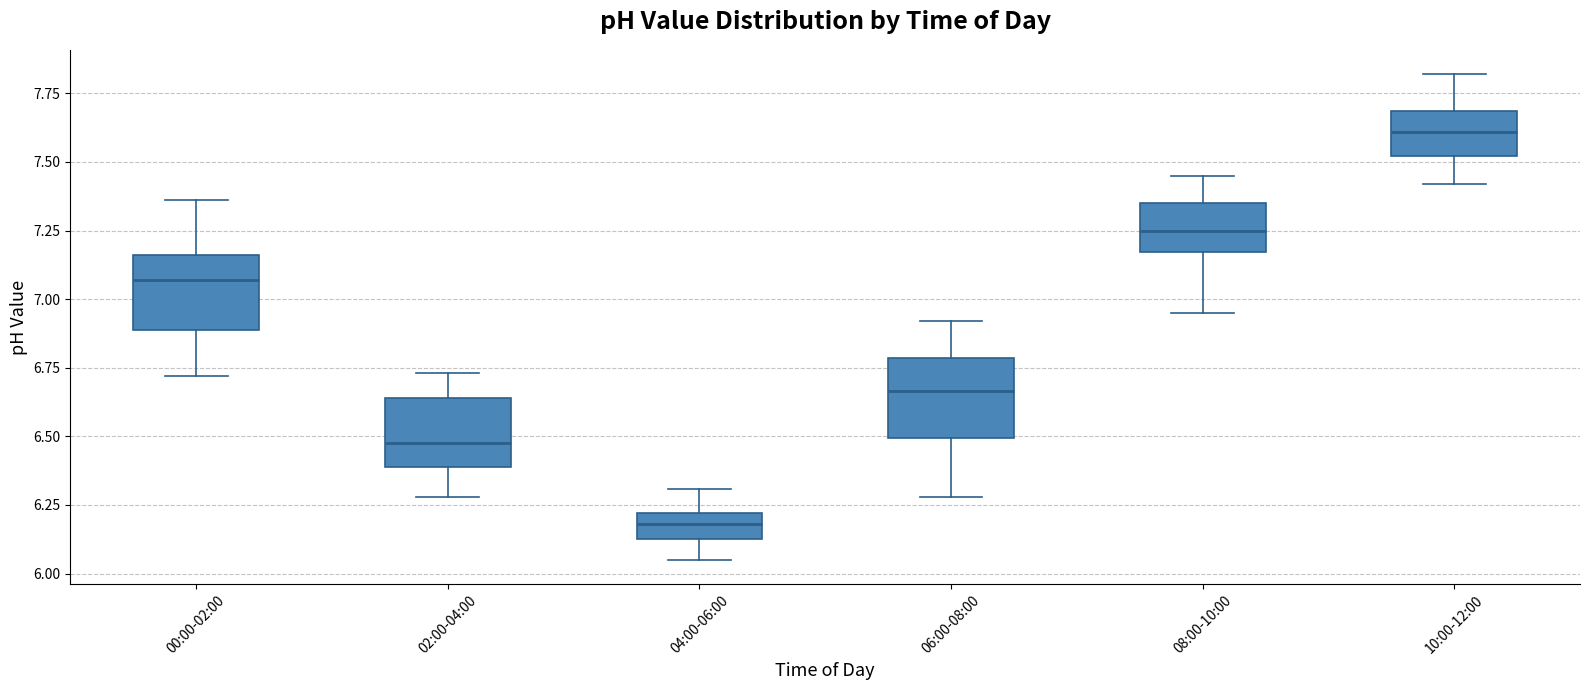

Reading left to right, transcribe this box plot: for each box, give where its median line is, the range the box spans, and where its two whiskers end, as read against the y-axis. The values are not printed on the chart, so give them approximately, as read against the axis.

00:00-02:00: median 7.05, box 6.90 to 7.15, whiskers 6.70 to 7.35
02:00-04:00: median 6.50, box 6.40 to 6.65, whiskers 6.30 to 6.75
04:00-06:00: median 6.20 (inside the box), box 6.15 to 6.20, whiskers 6.05 to 6.30
06:00-08:00: median 6.65, box 6.50 to 6.80, whiskers 6.30 to 6.90
08:00-10:00: median 7.25, box 7.15 to 7.35, whiskers 6.95 to 7.45
10:00-12:00: median 7.60, box 7.50 to 7.70, whiskers 7.40 to 7.80